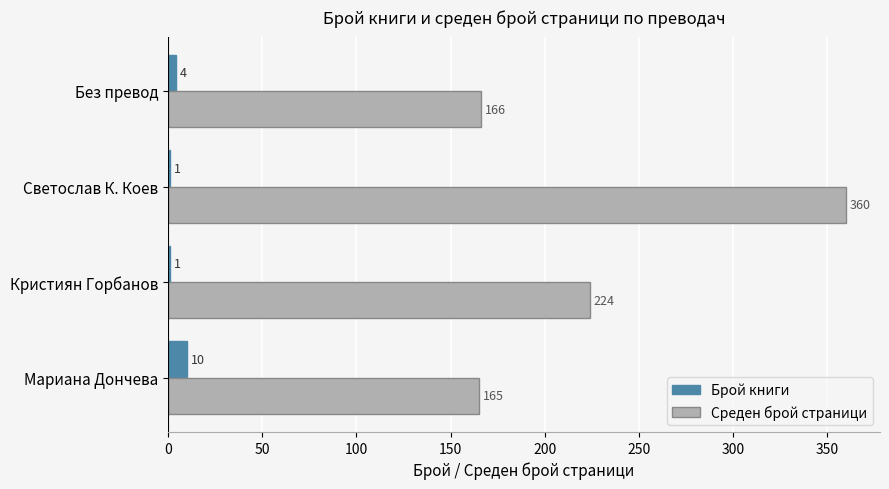

Between Мариана Дончева and Без превод, which series saw the biggest shift?

Брой книги